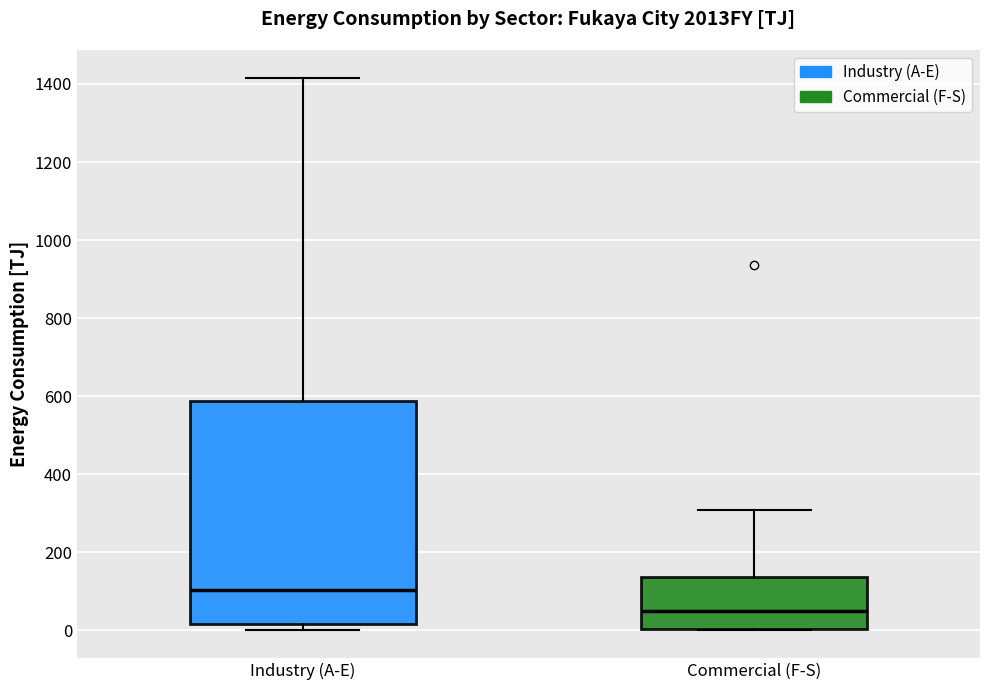

Reading left to right, read every box against the y-axis: the position of its median line, the range the box covers, and the ends of its whiskers. The values are not printed on the chart, so give them approximately, as read against the axis.

Industry (A-E): median 100, box 20 to 580, whiskers 0 to 1420
Commercial (F-S): median 60, box 0 to 140, whiskers 0 to 300